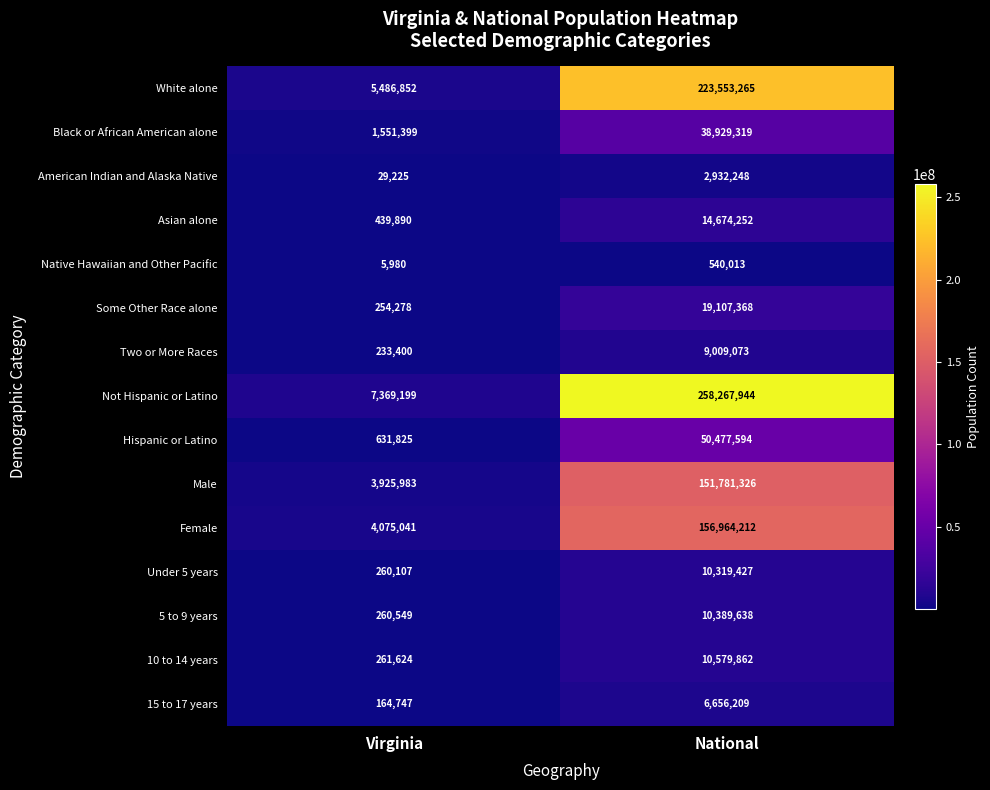

At which category is the sum across all series the highest?

National